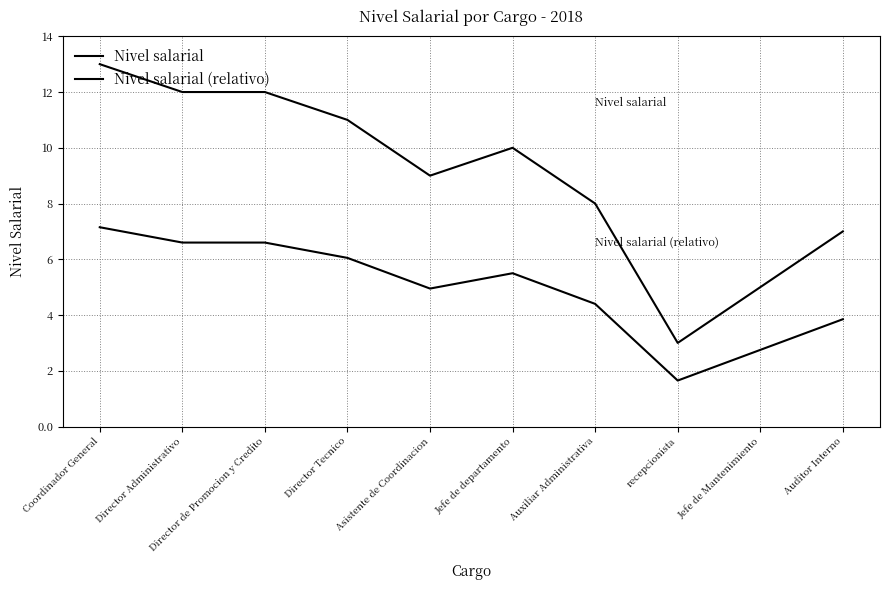

Where is the first local maximum for Nivel salarial?

Jefe de departamento